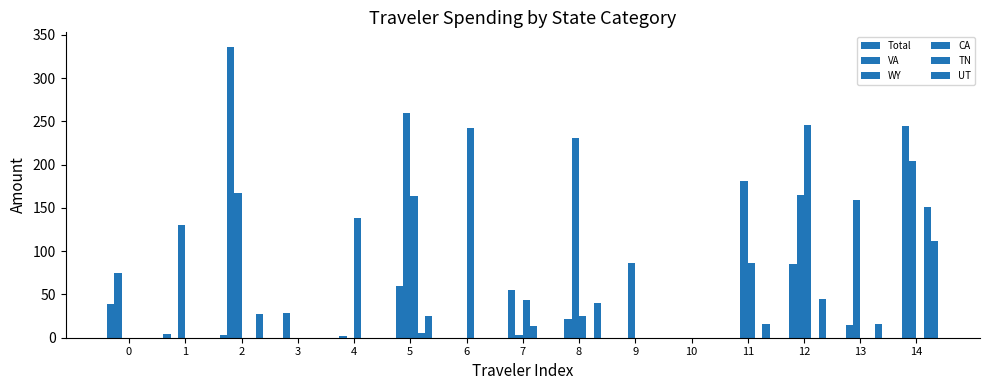

At how many categories does at least one series exceed 294?

1